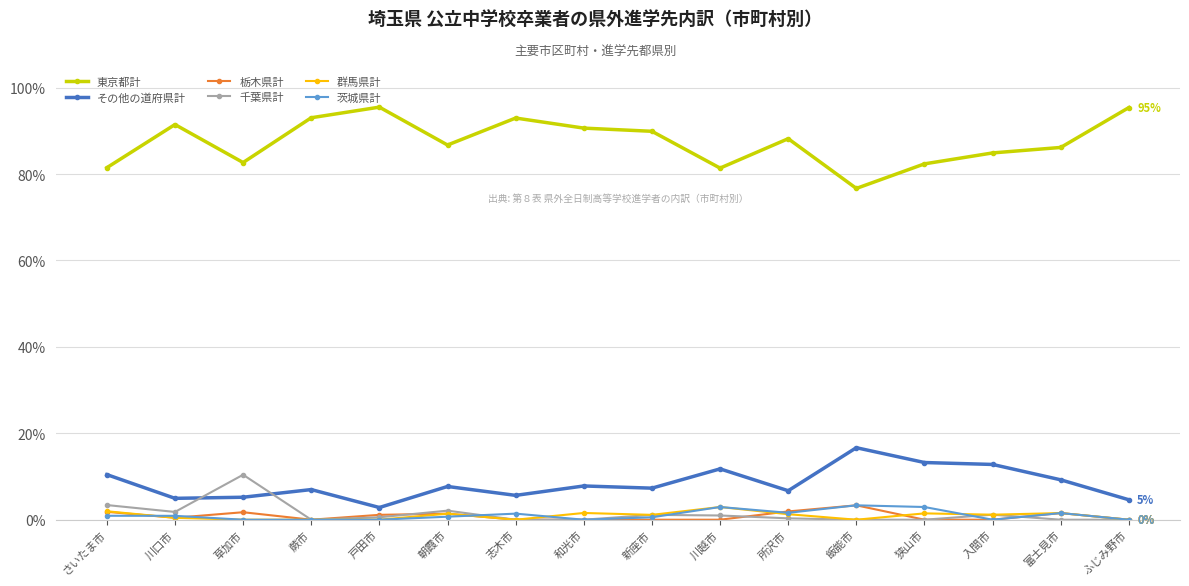

Is this an area chart (filled region under the line)?

No